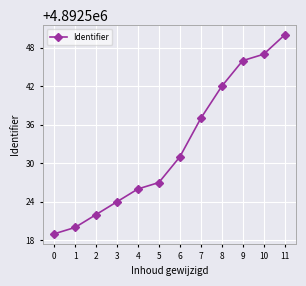

Reading right to left, transcribe all the data shown in this chart.

11=4892550	10=4892547	9=4892546	8=4892542	7=4892537	6=4892531	5=4892527	4=4892526	3=4892524	2=4892522	1=4892520	0=4892519